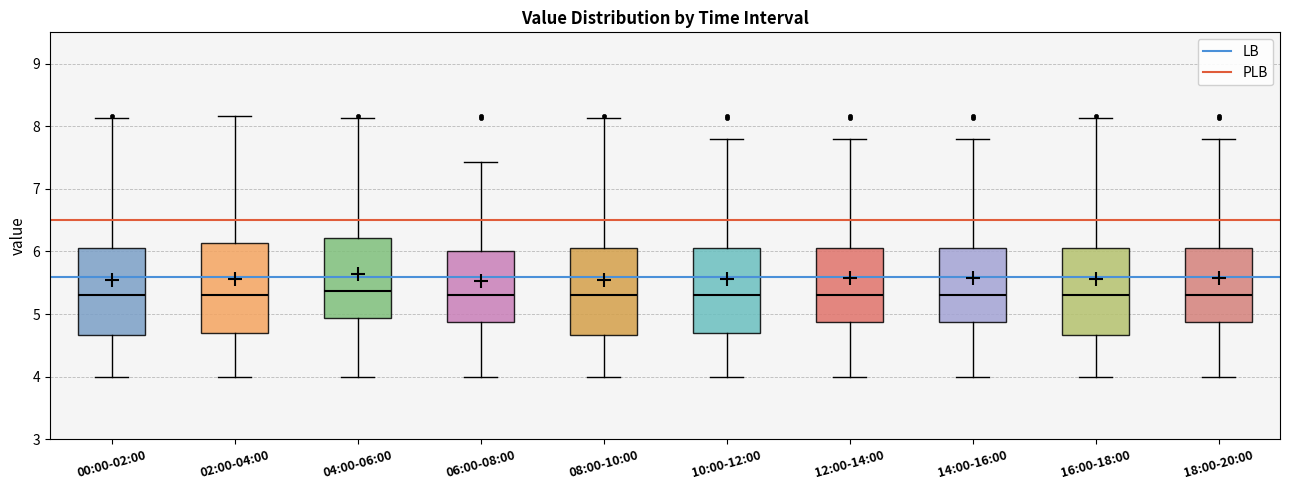

Reading left to right, read every box against the y-axis: the position of its median line, the range the box covers, and the ends of its whiskers. The values are not printed on the chart, so give them approximately, as read against the axis.

00:00-02:00: median 5.3, box 4.7 to 6.1, whiskers 4.0 to 8.1
02:00-04:00: median 5.3, box 4.7 to 6.1, whiskers 4.0 to 8.2
04:00-06:00: median 5.4, box 4.9 to 6.2, whiskers 4.0 to 8.1
06:00-08:00: median 5.3, box 4.9 to 6.0, whiskers 4.0 to 7.4
08:00-10:00: median 5.3, box 4.7 to 6.1, whiskers 4.0 to 8.1
10:00-12:00: median 5.3, box 4.7 to 6.1, whiskers 4.0 to 7.8
12:00-14:00: median 5.3, box 4.9 to 6.1, whiskers 4.0 to 7.8
14:00-16:00: median 5.3, box 4.9 to 6.1, whiskers 4.0 to 7.8
16:00-18:00: median 5.3, box 4.7 to 6.1, whiskers 4.0 to 8.1
18:00-20:00: median 5.3, box 4.9 to 6.1, whiskers 4.0 to 7.8